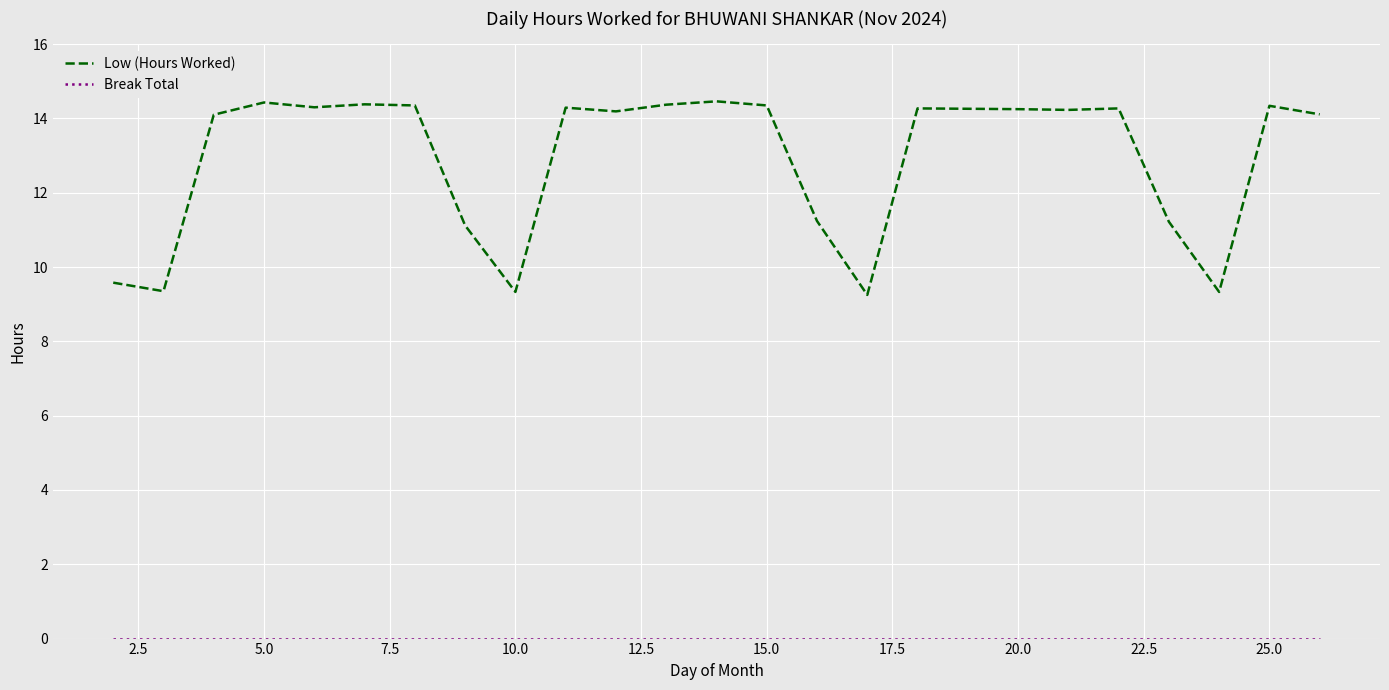

Which series has the largest range (max minus min)?

Low (Hours Worked)